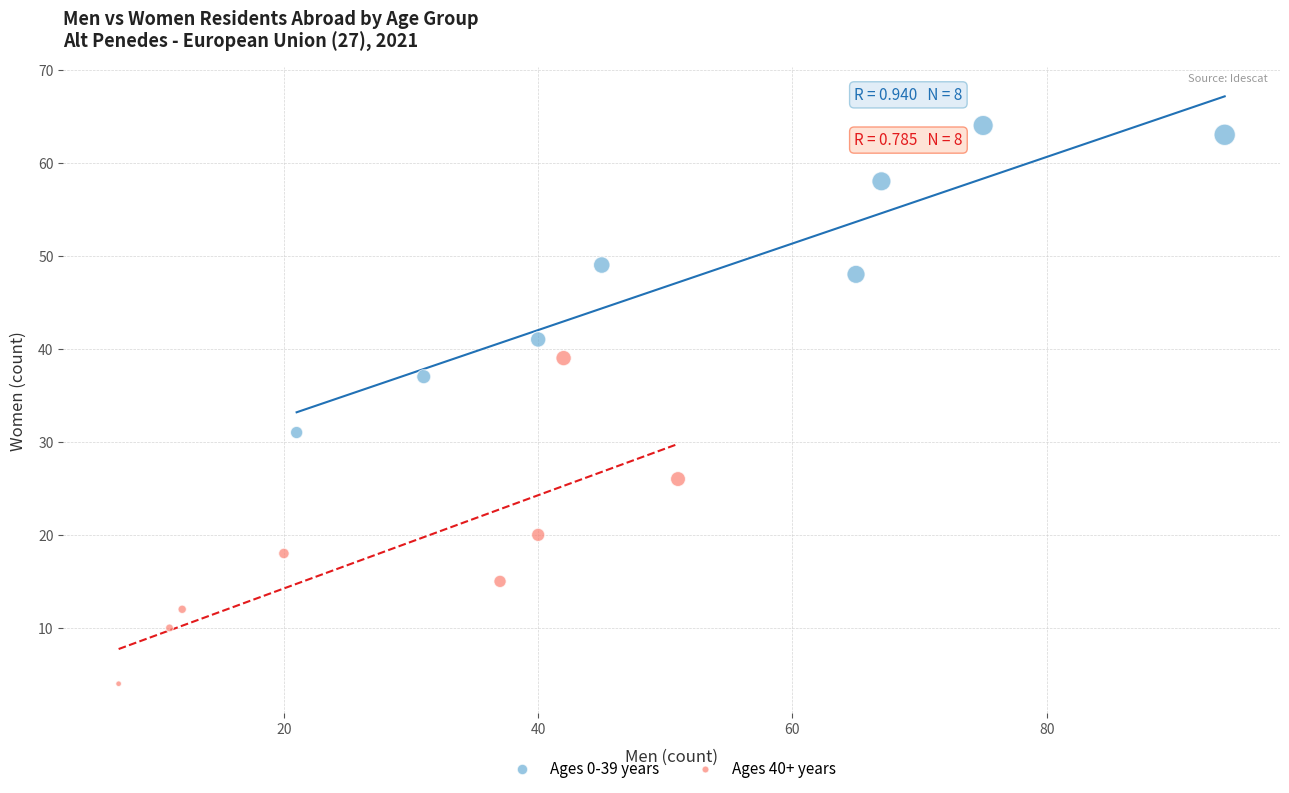

Which series reaches the maximum Y coordinate?

Ages 0-39 years